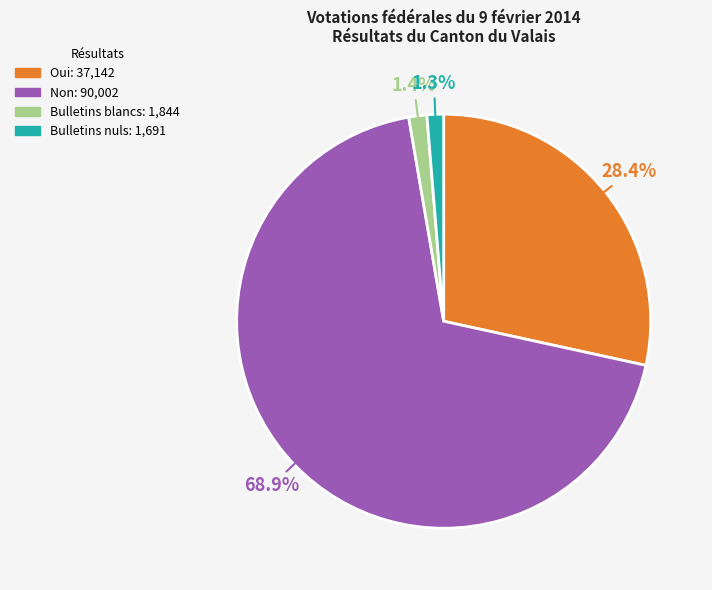

To the nearest percent, what portion does Bulletins blancs represent?

1%